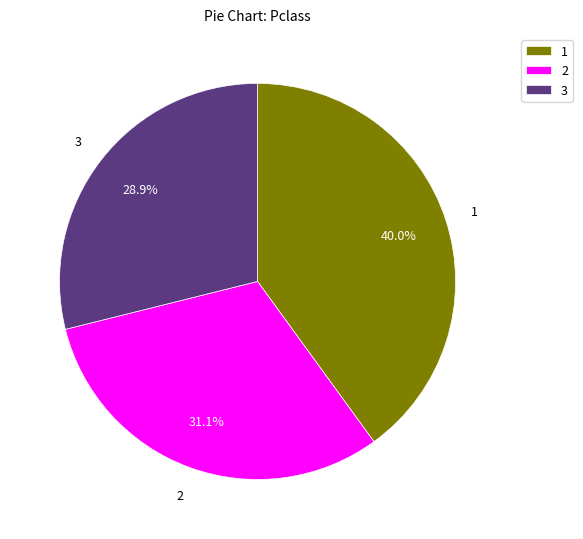

What is the total percentage of 3 and 1?

68.9%